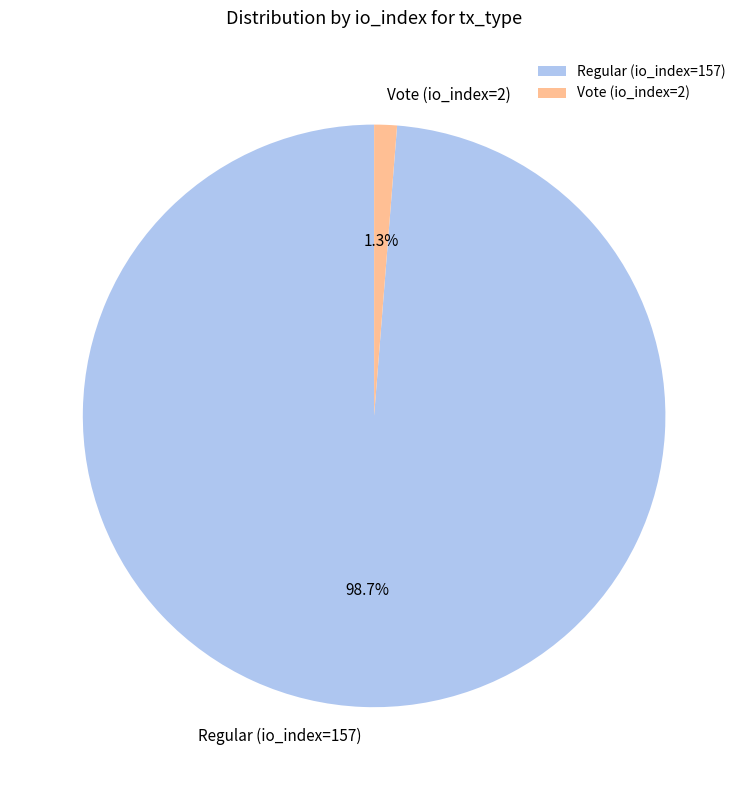

Do Regular (io_index=157) and Vote (io_index=2) together represent more than half of the pie?

Yes